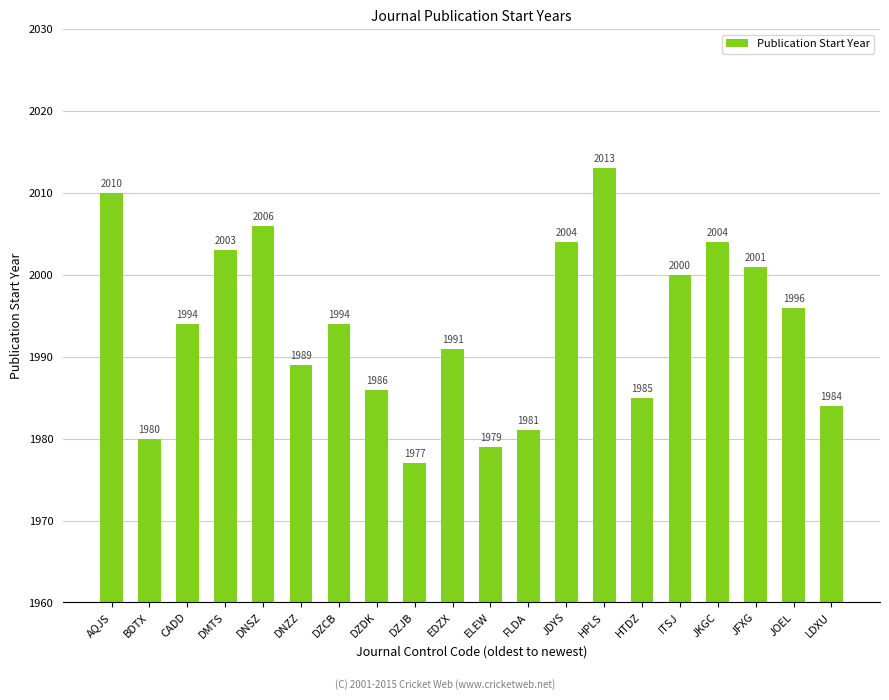

What is the label of the 8th bar from the left?

DZDK